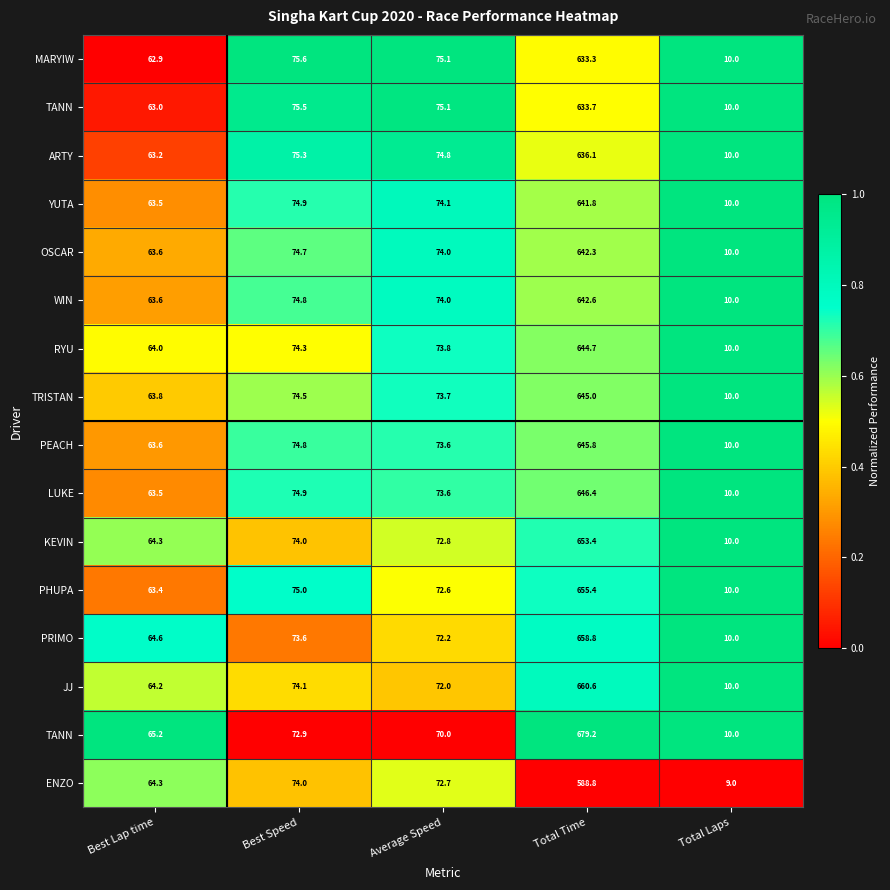

Between Best Speed and Best Lap time, which is larger?

Best Speed